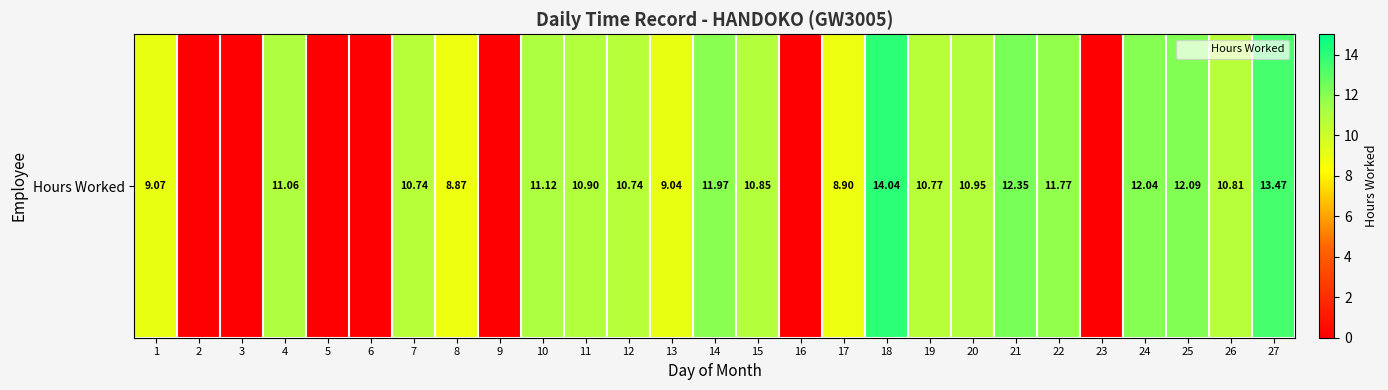

What is the difference between the values at 1 and 11?

1.8